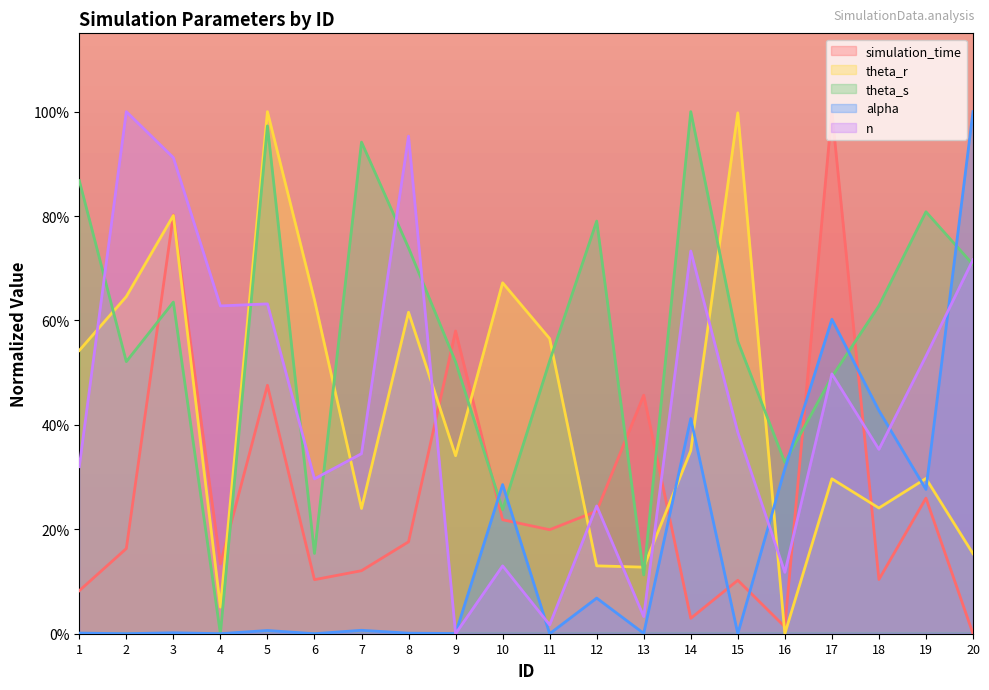

What is the difference between the alpha values at 3 and 12?

0.1